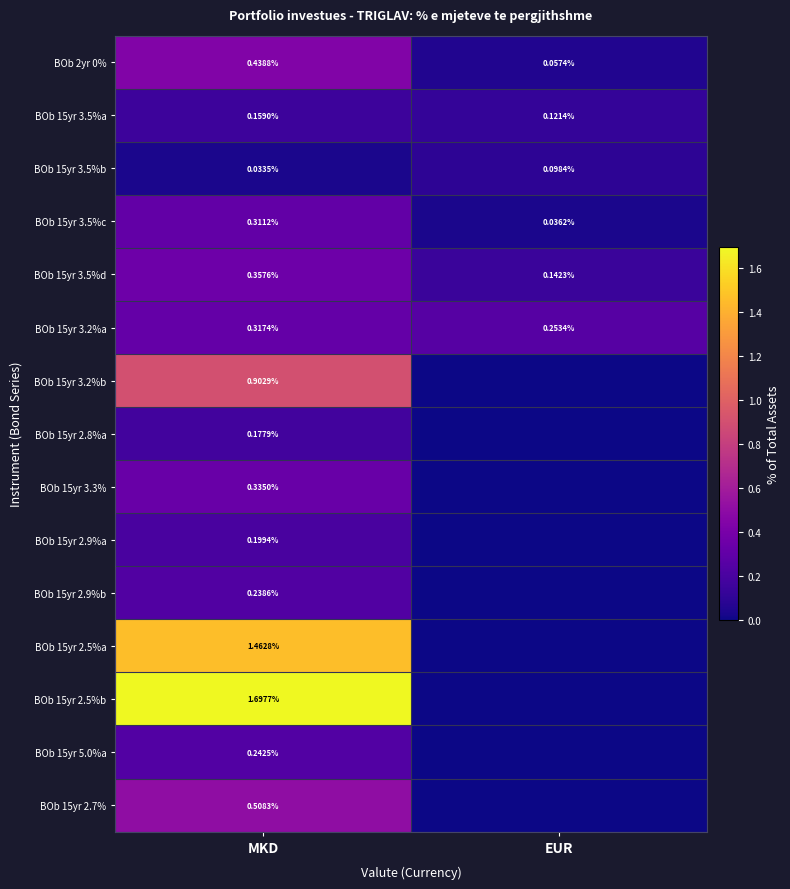

List the labels in order of BOb 15yr 3.5%c value, largest first.

MKD, EUR